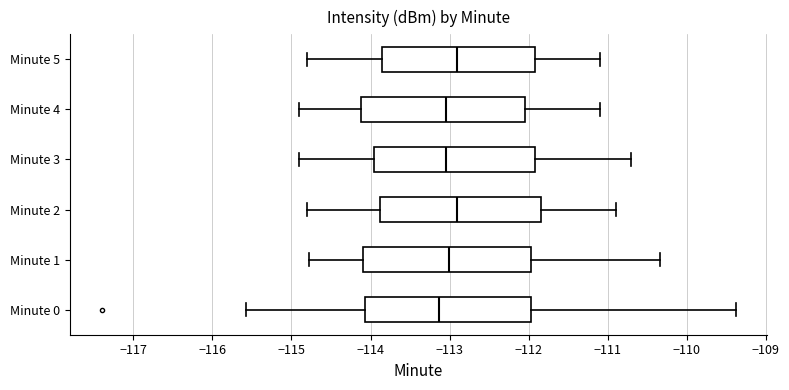

Reading bottom to top, read every box against the x-axis: the position of its median line, the range the box covers, and the ends of its whiskers. The values are not printed on the chart, so give them approximately, as read against the axis.

Minute 0: median -113.1, box -114.1 to -112.0, whiskers -115.6 to -109.4
Minute 1: median -113.0, box -114.1 to -112.0, whiskers -114.8 to -110.3
Minute 2: median -112.9, box -113.9 to -111.8, whiskers -114.8 to -110.9
Minute 3: median -113.0, box -113.9 to -111.9, whiskers -114.9 to -110.7
Minute 4: median -113.0, box -114.1 to -112.0, whiskers -114.9 to -111.1
Minute 5: median -112.9, box -113.8 to -111.9, whiskers -114.8 to -111.1